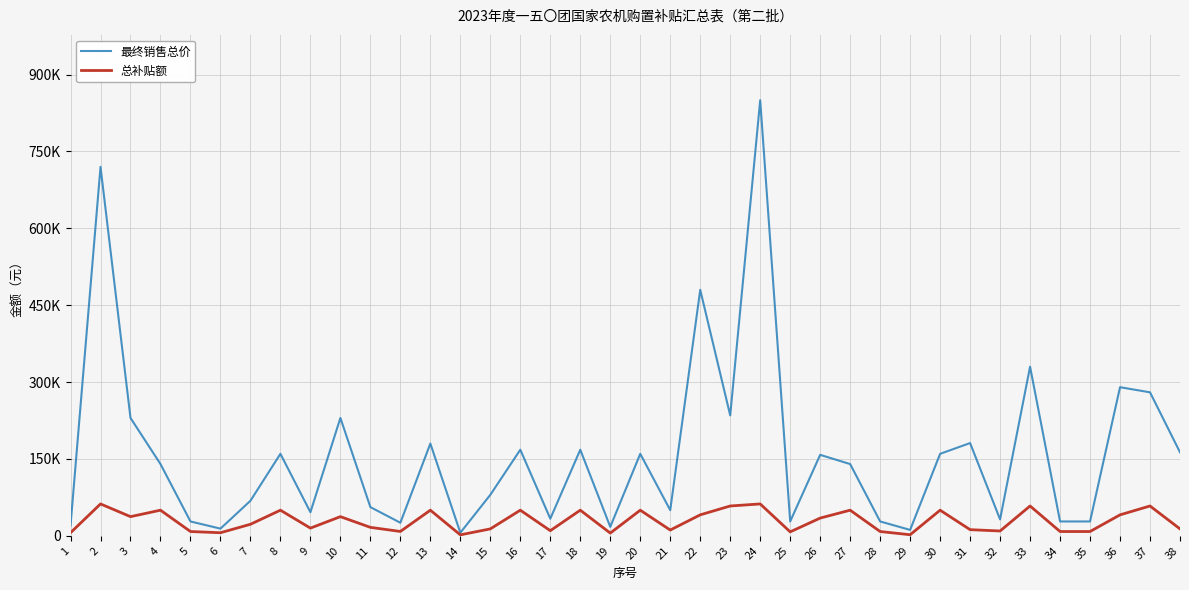

Does the chart display data point markers on the line(s)?

No